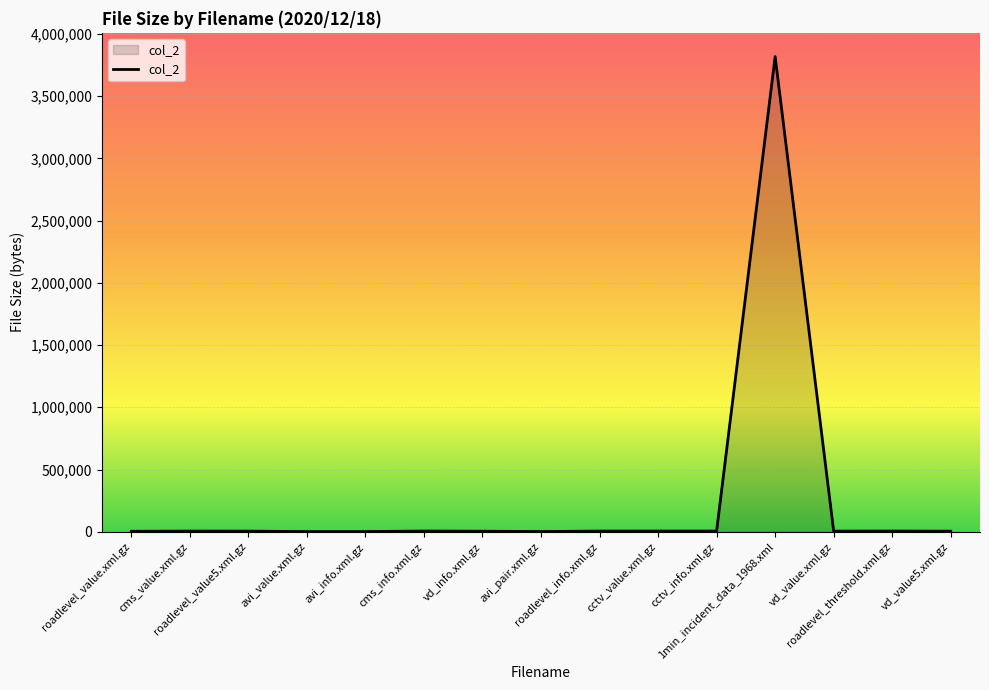

List the labels in order of value, smallest first.

avi_value.xml.gz, avi_info.xml.gz, avi_pair.xml.gz, roadlevel_value.xml.gz, vd_info.xml.gz, vd_value5.xml.gz, roadlevel_value5.xml.gz, vd_value.xml.gz, cms_value.xml.gz, roadlevel_info.xml.gz, cctv_value.xml.gz, roadlevel_threshold.xml.gz, cctv_info.xml.gz, cms_info.xml.gz, 1min_incident_data_1968.xml